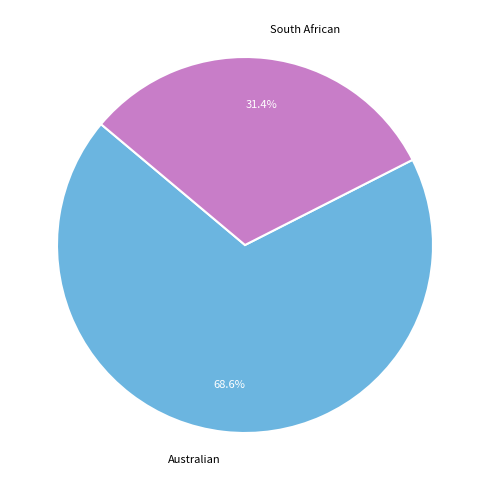

What percentage is the South African slice, to the nearest percent?

31%